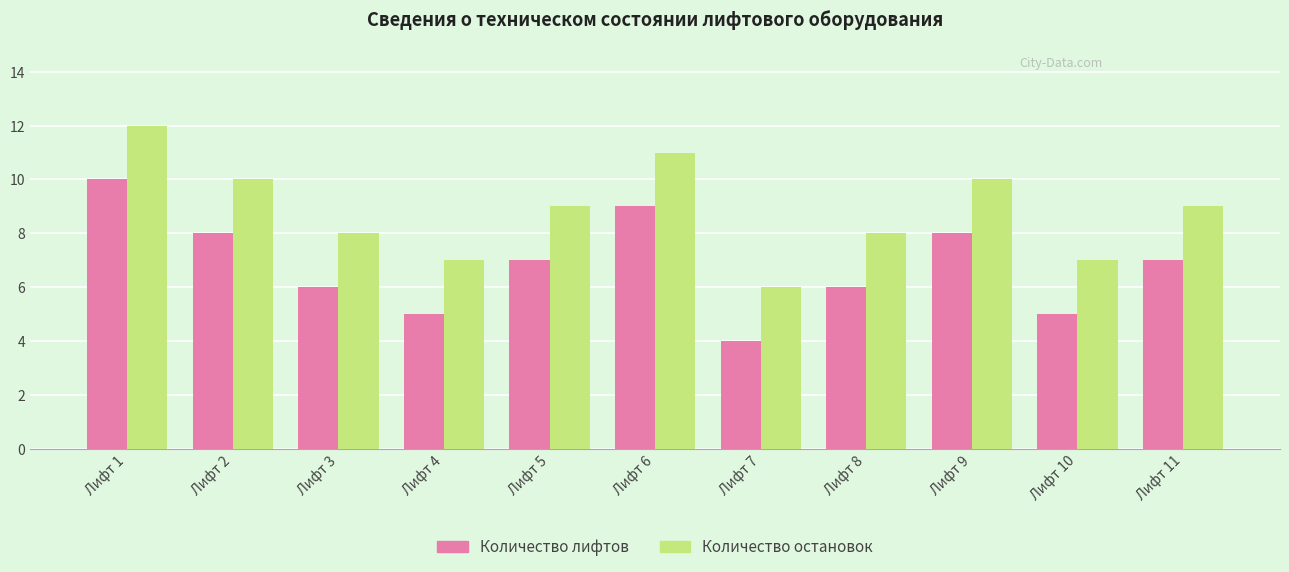

Reading left to right, what are all the values shown in this chart?

Количество лифтов: Лифт 1=10	Лифт 2=8	Лифт 3=6	Лифт 4=5	Лифт 5=7	Лифт 6=9	Лифт 7=4	Лифт 8=6	Лифт 9=8	Лифт 10=5	Лифт 11=7
Количество остановок: Лифт 1=12	Лифт 2=10	Лифт 3=8	Лифт 4=7	Лифт 5=9	Лифт 6=11	Лифт 7=6	Лифт 8=8	Лифт 9=10	Лифт 10=7	Лифт 11=9